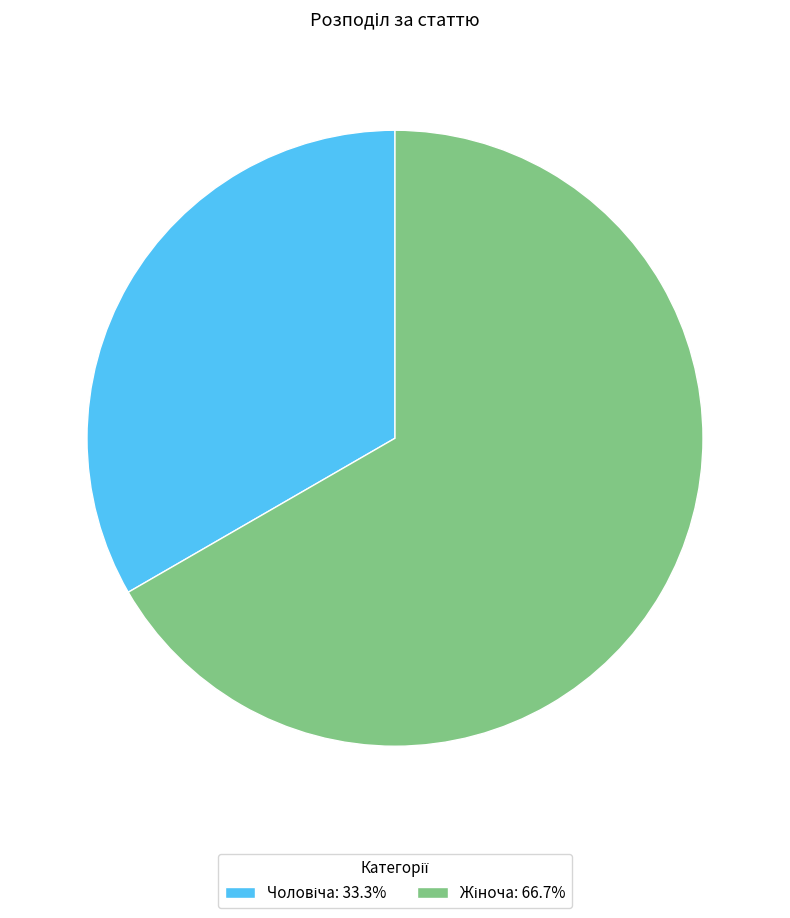

Is there a majority slice in this chart?

Yes